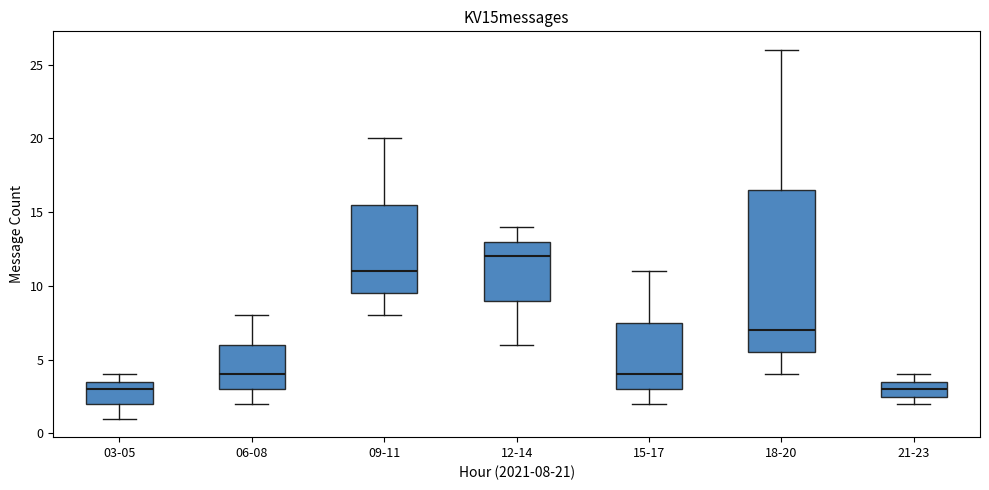

Reading left to right, transcribe this box plot: for each box, give where its median line is, the range the box spans, and where its two whiskers end, as read against the y-axis. The values are not printed on the chart, so give them approximately, as read against the axis.

03-05: median 3.0, box 2.0 to 3.5, whiskers 1.0 to 4.0
06-08: median 4.0, box 3.0 to 6.0, whiskers 2.0 to 8.0
09-11: median 11.0, box 9.5 to 15.5, whiskers 8.0 to 20.0
12-14: median 12.0, box 9.0 to 13.0, whiskers 6.0 to 14.0
15-17: median 4.0, box 3.0 to 7.5, whiskers 2.0 to 11.0
18-20: median 7.0, box 5.5 to 16.5, whiskers 4.0 to 26.0
21-23: median 3.0, box 2.5 to 3.5, whiskers 2.0 to 4.0